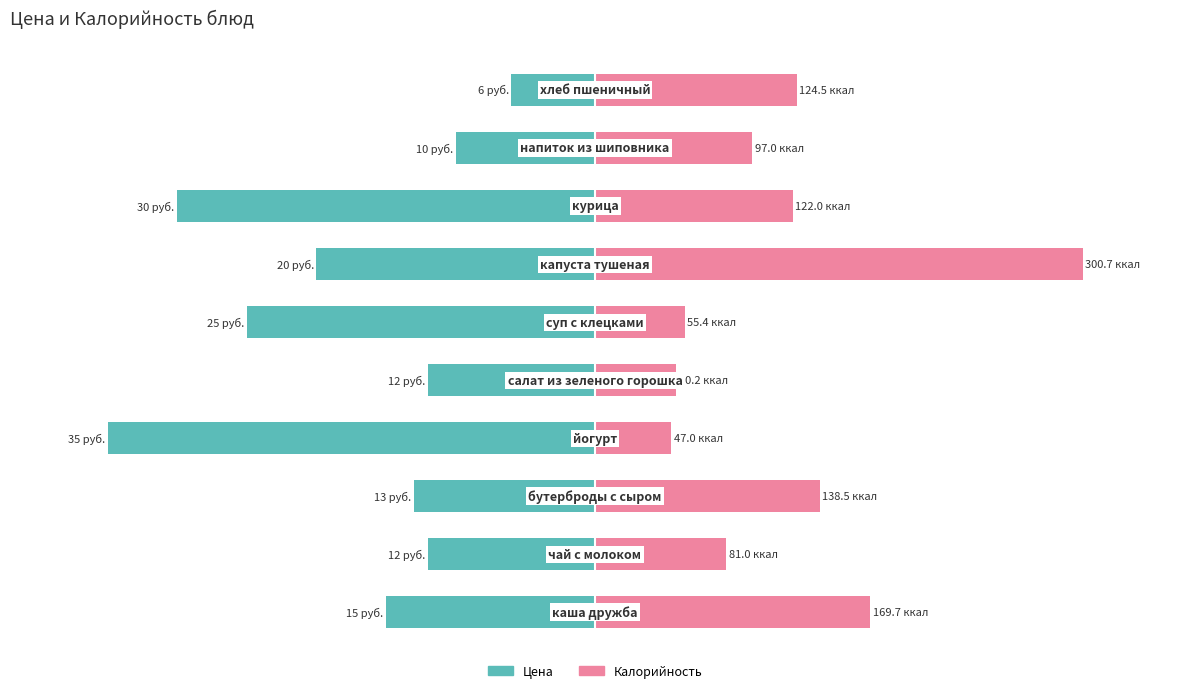

List the series in order of their overall mean, lowest first.

Цена, Калорийность